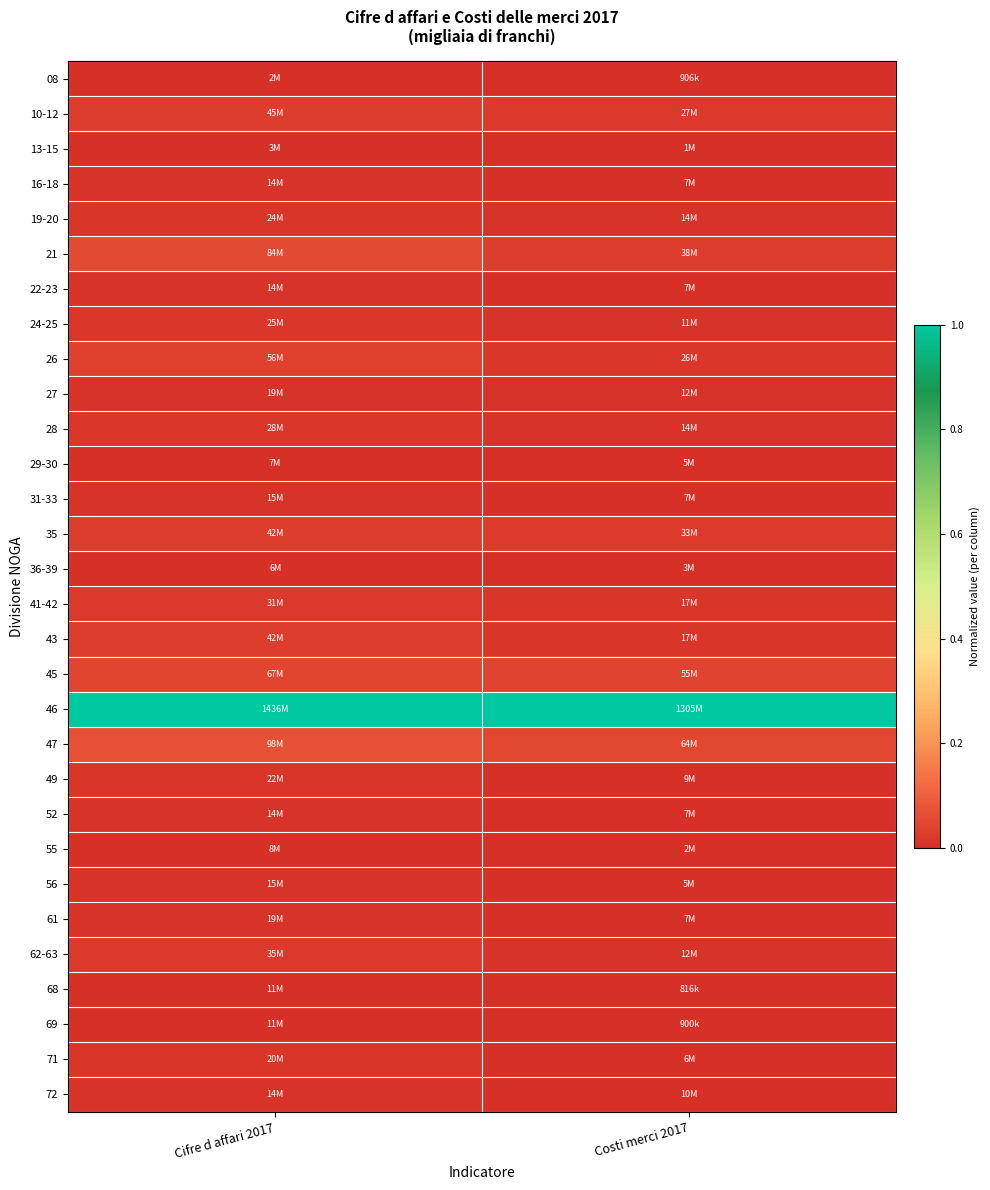

Reading left to right, list all the values displayed in this chart.

08: Cifre d affari 2017=0.0	Costi merci 2017=0.0
10-12: Cifre d affari 2017=0.0	Costi merci 2017=0.0
13-15: Cifre d affari 2017=0.0	Costi merci 2017=0.0
16-18: Cifre d affari 2017=0.0	Costi merci 2017=0.0
19-20: Cifre d affari 2017=0.0	Costi merci 2017=0.0
21: Cifre d affari 2017=0.1	Costi merci 2017=0.0
22-23: Cifre d affari 2017=0.0	Costi merci 2017=0.0
24-25: Cifre d affari 2017=0.0	Costi merci 2017=0.0
26: Cifre d affari 2017=0.0	Costi merci 2017=0.0
27: Cifre d affari 2017=0.0	Costi merci 2017=0.0
28: Cifre d affari 2017=0.0	Costi merci 2017=0.0
29-30: Cifre d affari 2017=0.0	Costi merci 2017=0.0
31-33: Cifre d affari 2017=0.0	Costi merci 2017=0.0
35: Cifre d affari 2017=0.0	Costi merci 2017=0.0
36-39: Cifre d affari 2017=0.0	Costi merci 2017=0.0
41-42: Cifre d affari 2017=0.0	Costi merci 2017=0.0
43: Cifre d affari 2017=0.0	Costi merci 2017=0.0
45: Cifre d affari 2017=0.0	Costi merci 2017=0.0
46: Cifre d affari 2017=1.0	Costi merci 2017=1.0
47: Cifre d affari 2017=0.1	Costi merci 2017=0.0
49: Cifre d affari 2017=0.0	Costi merci 2017=0.0
52: Cifre d affari 2017=0.0	Costi merci 2017=0.0
55: Cifre d affari 2017=0.0	Costi merci 2017=0.0
56: Cifre d affari 2017=0.0	Costi merci 2017=0.0
61: Cifre d affari 2017=0.0	Costi merci 2017=0.0
62-63: Cifre d affari 2017=0.0	Costi merci 2017=0.0
68: Cifre d affari 2017=0.0	Costi merci 2017=0.0
69: Cifre d affari 2017=0.0	Costi merci 2017=0.0
71: Cifre d affari 2017=0.0	Costi merci 2017=0.0
72: Cifre d affari 2017=0.0	Costi merci 2017=0.0